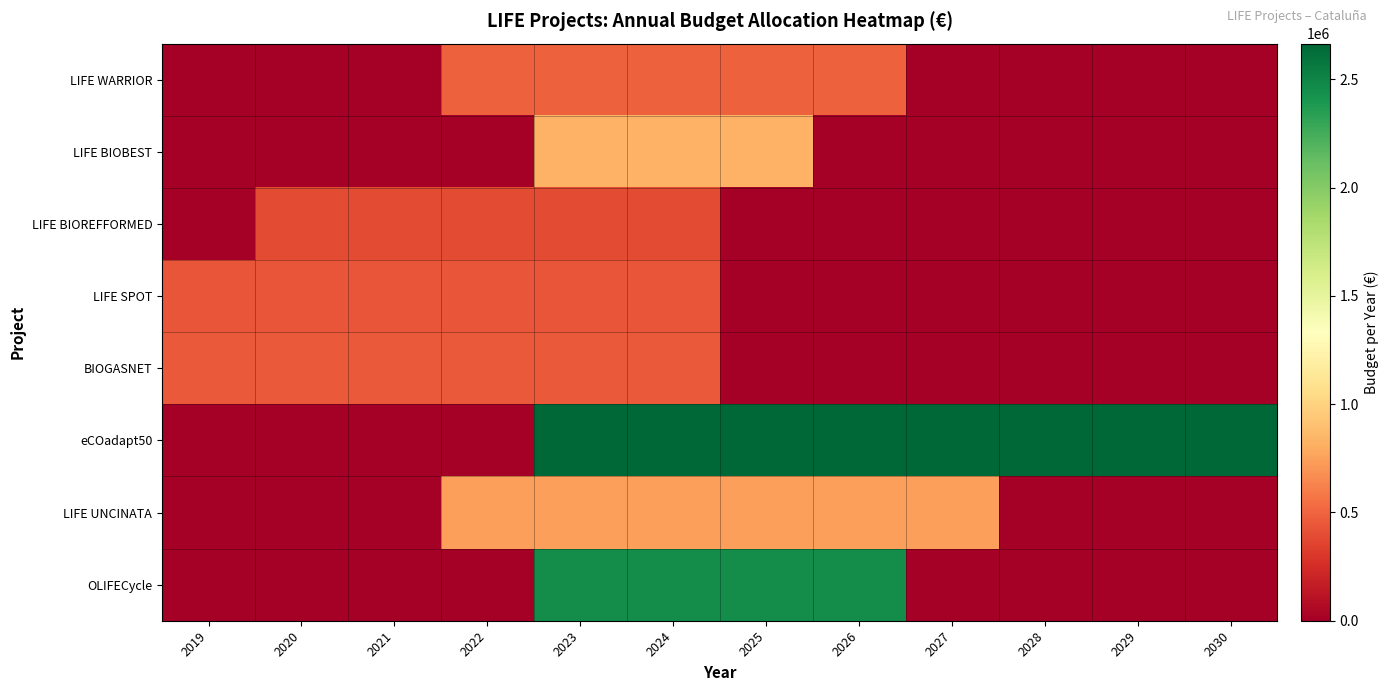

Which series changed the most between 2027 and 2030?

LIFE UNCINATA